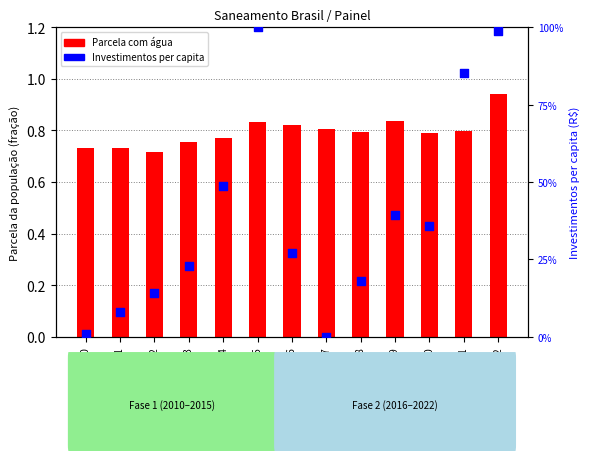

What is the total value across all series at 2018?

18.9